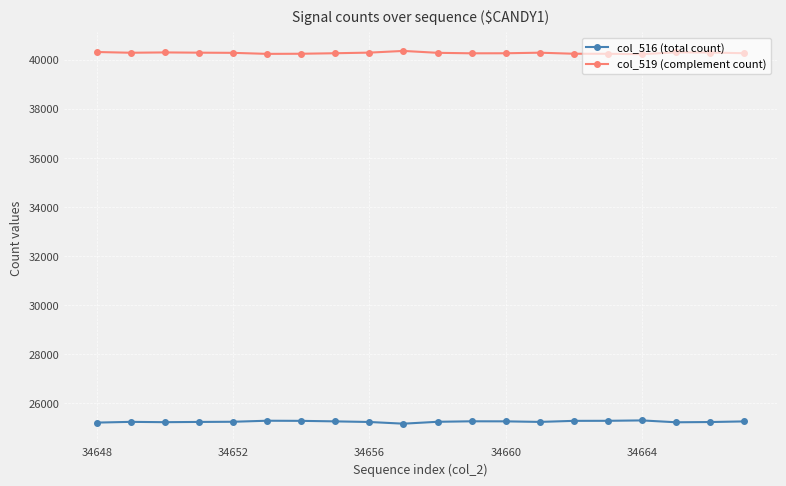

Rank the series by their average value, from highest to lowest.

col_519 (complement count), col_516 (total count)